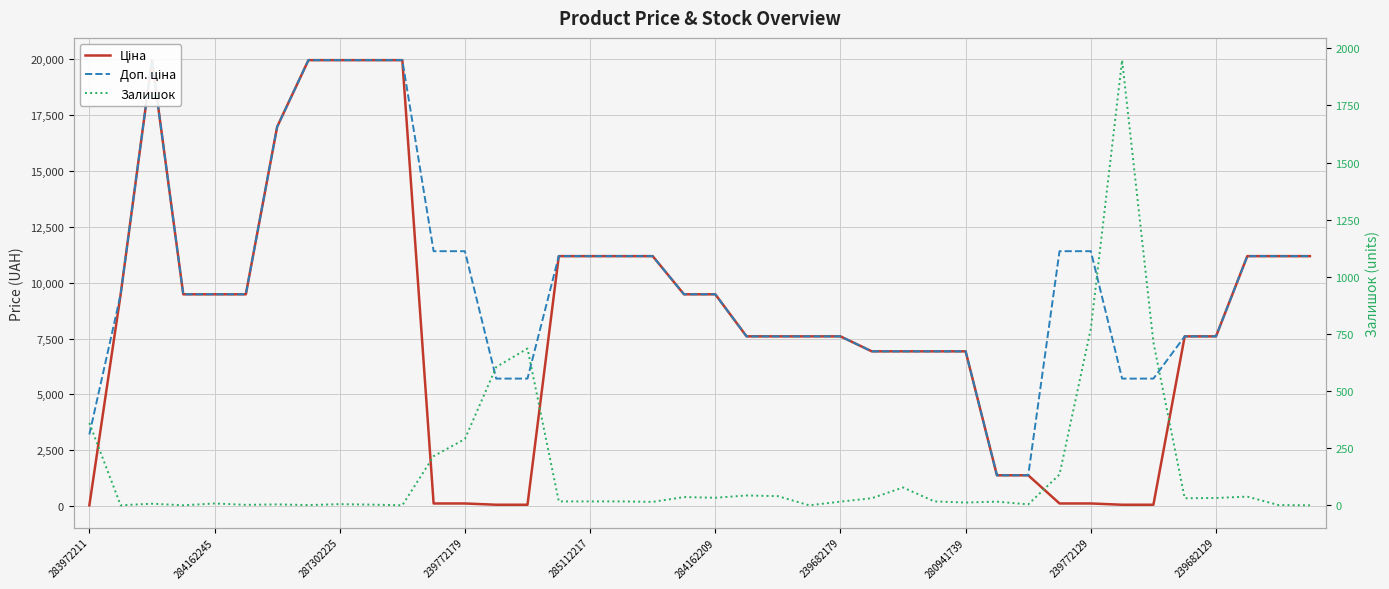

How many data points does each series have?

40